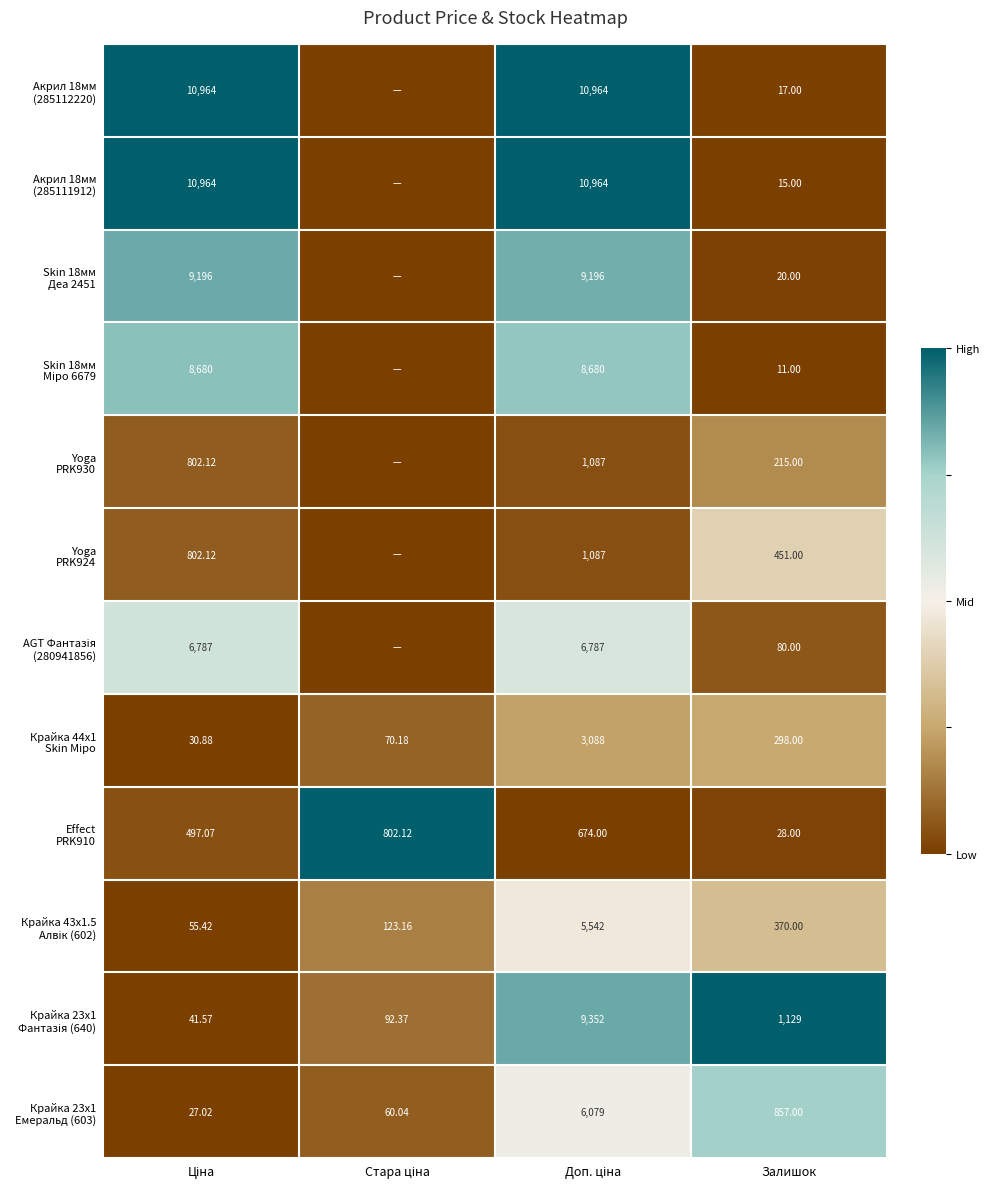

True or false: Крайка 23x1 Фантазія (640) has a value of 0.2 at Доп. ціна.

False